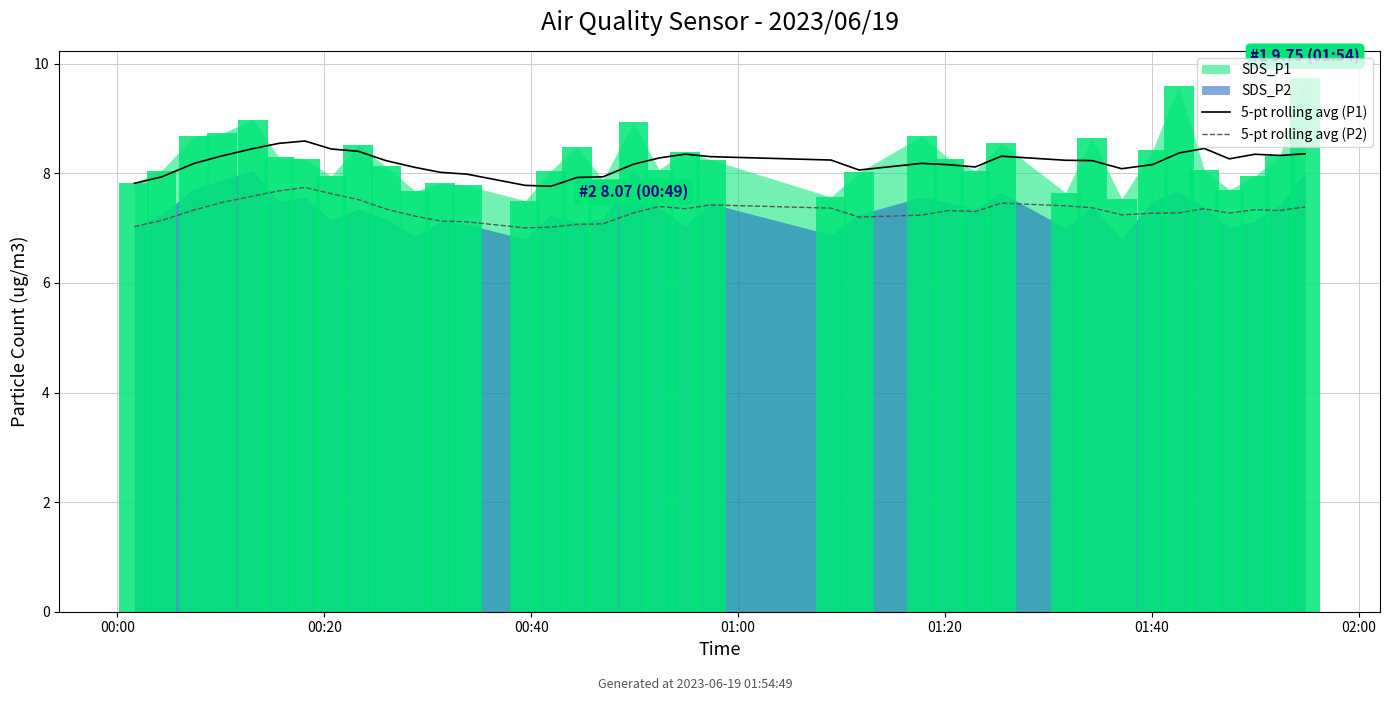

What is the lowest value of the 5-pt rolling avg (P2) series?

7.0